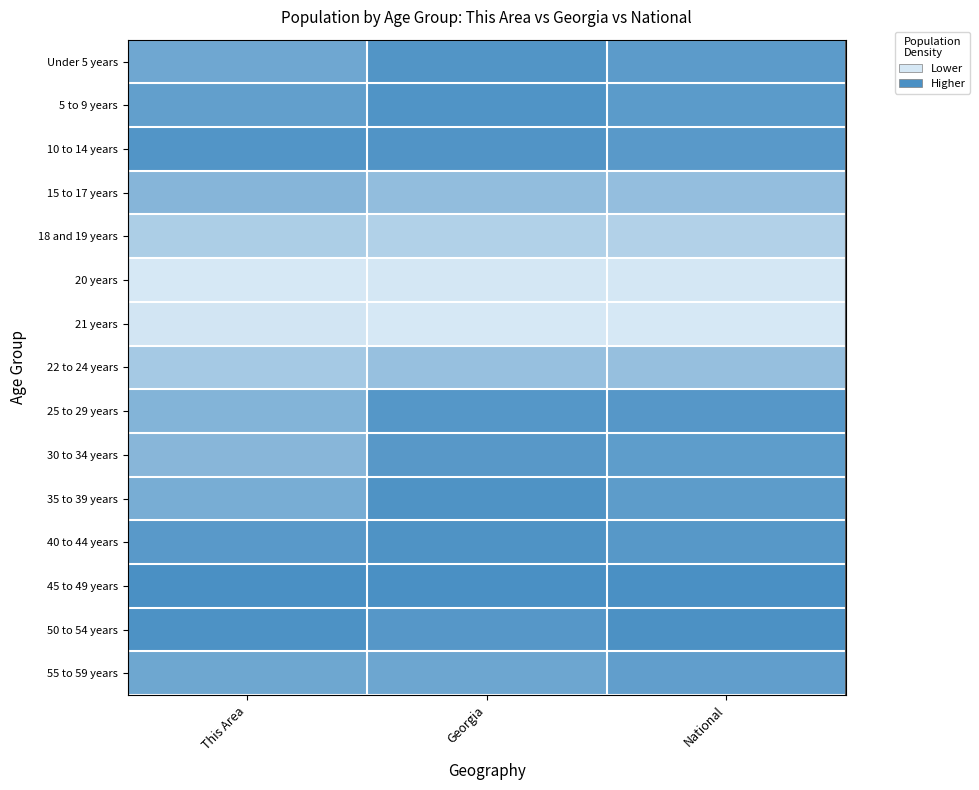

Reading left to right, what are all the values shown in this chart?

Under 5 years: This Area=0.7	Georgia=0.9	National=0.9
5 to 9 years: This Area=0.8	Georgia=1.0	National=0.9
10 to 14 years: This Area=0.9	Georgia=0.9	National=0.9
15 to 17 years: This Area=0.6	Georgia=0.5	National=0.5
18 and 19 years: This Area=0.3	Georgia=0.3	National=0.3
20 years: This Area=0.0	Georgia=0.0	National=0.0
21 years: This Area=0.0	Georgia=0.0	National=0.0
22 to 24 years: This Area=0.3	Georgia=0.4	National=0.5
25 to 29 years: This Area=0.6	Georgia=0.9	National=0.9
30 to 34 years: This Area=0.6	Georgia=0.9	National=0.9
35 to 39 years: This Area=0.7	Georgia=1.0	National=0.9
40 to 44 years: This Area=0.9	Georgia=1.0	National=0.9
45 to 49 years: This Area=1.0	Georgia=1.0	National=1.0
50 to 54 years: This Area=1.0	Georgia=0.9	National=1.0
55 to 59 years: This Area=0.7	Georgia=0.7	National=0.8